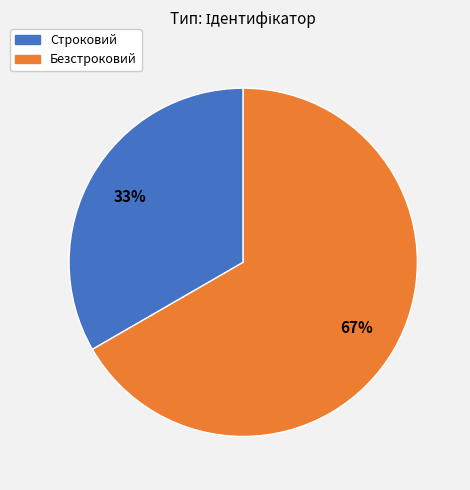

What is the ratio of the value at Безстроковий to the value at Строковий?

2.0